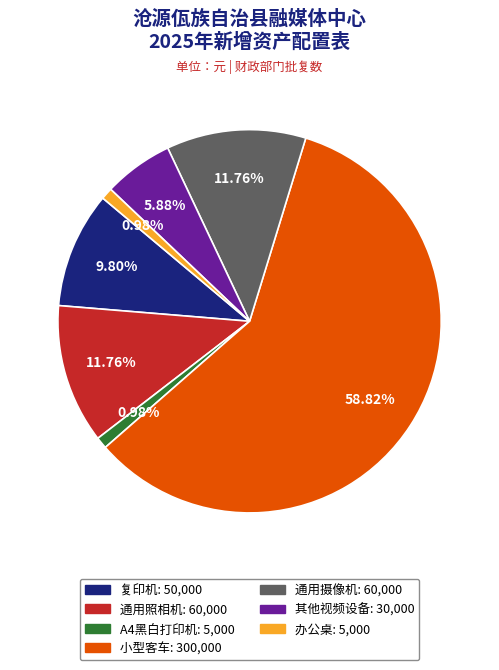

To the nearest percent, what percentage of the pie is A4黑白打印机?

1%